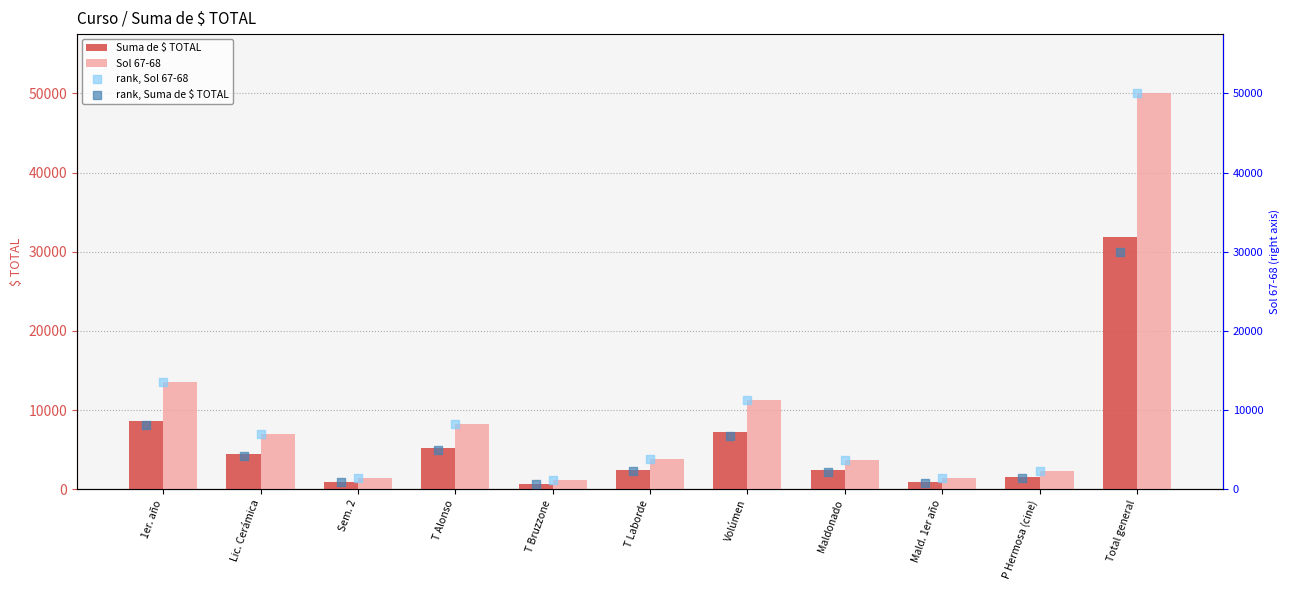

At how many categories does at least one series exceed 46306?

1